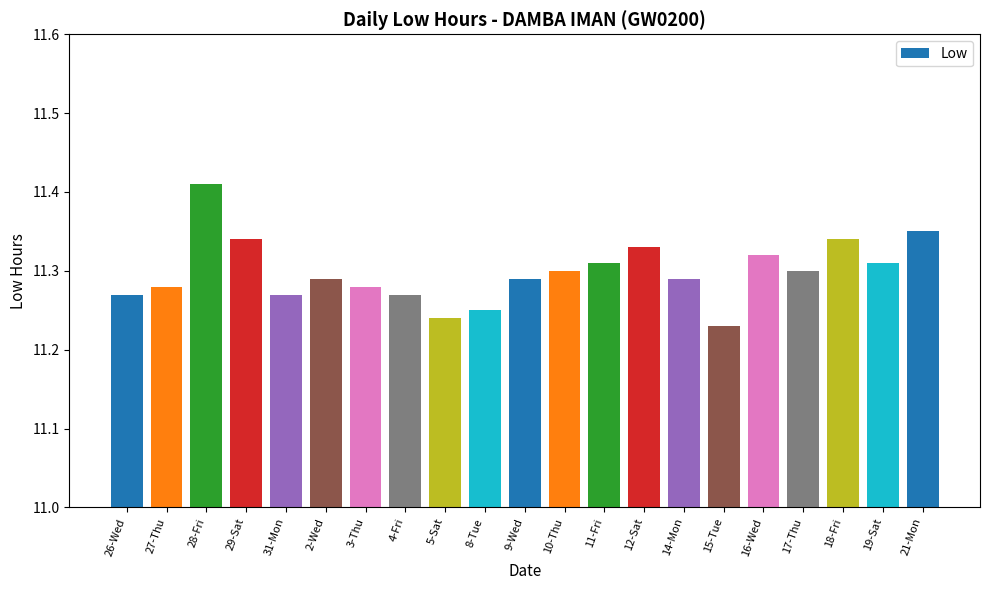

What is the difference between the maximum and second lowest values?

0.2